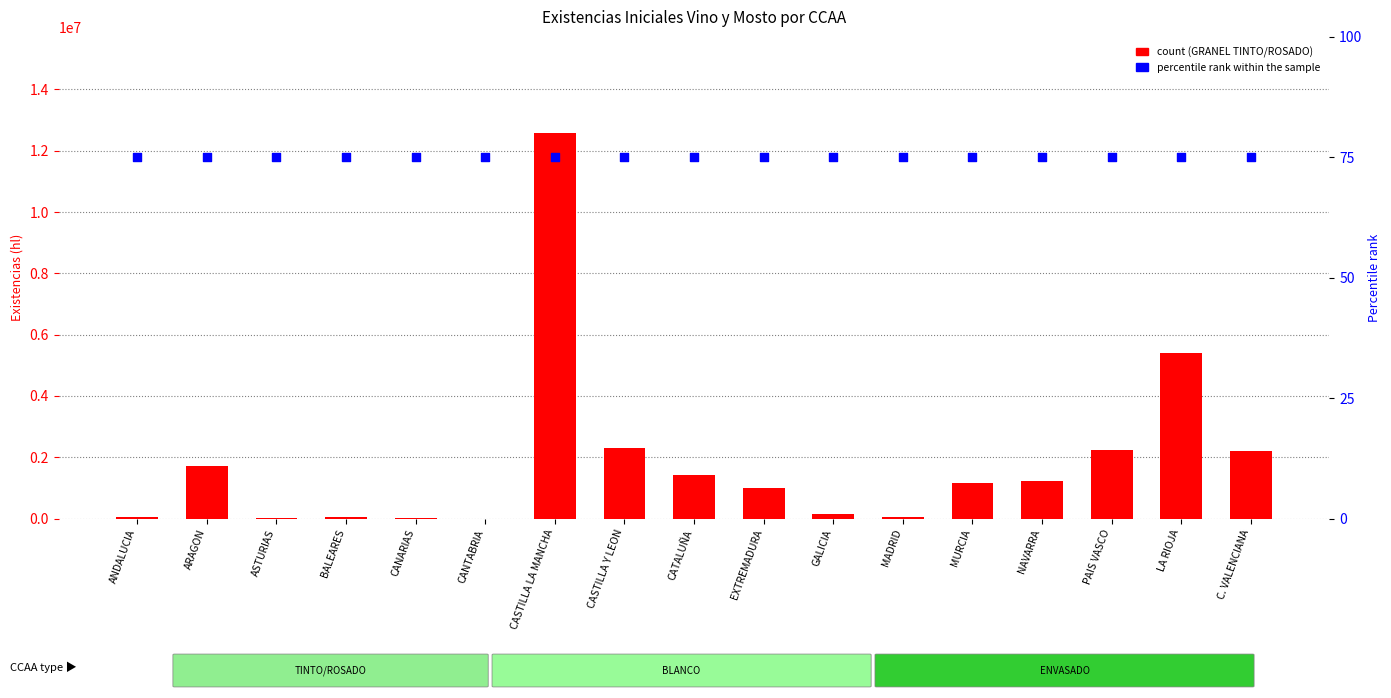

What are all the series names shown in the legend?

GRANEL TINTO/ROSADO, percentile rank within the sample